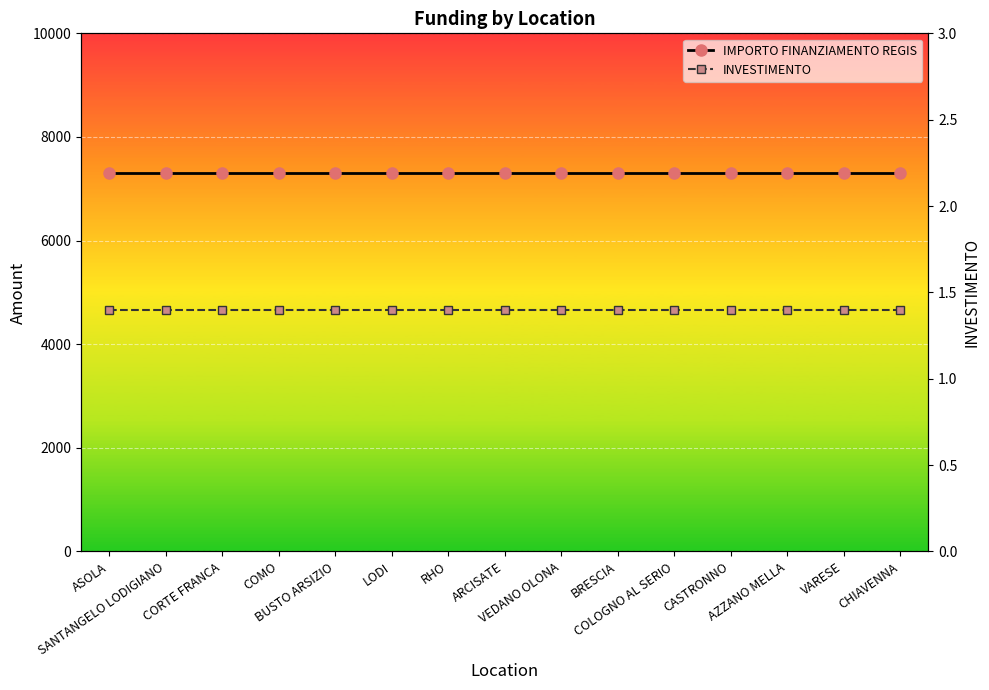

True or false: IMPORTO FINANZIAMENTO REGIS and INVESTIMENTO cross at least once.

False